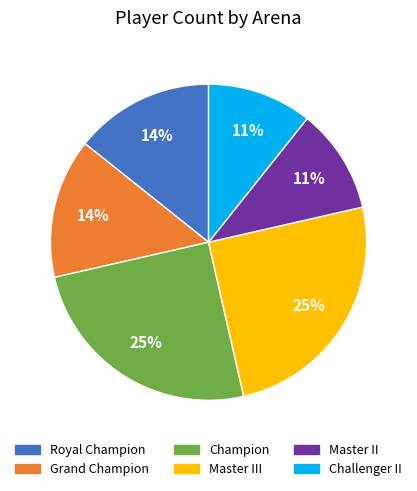

Is it true that Master III is 25% of the pie?

True